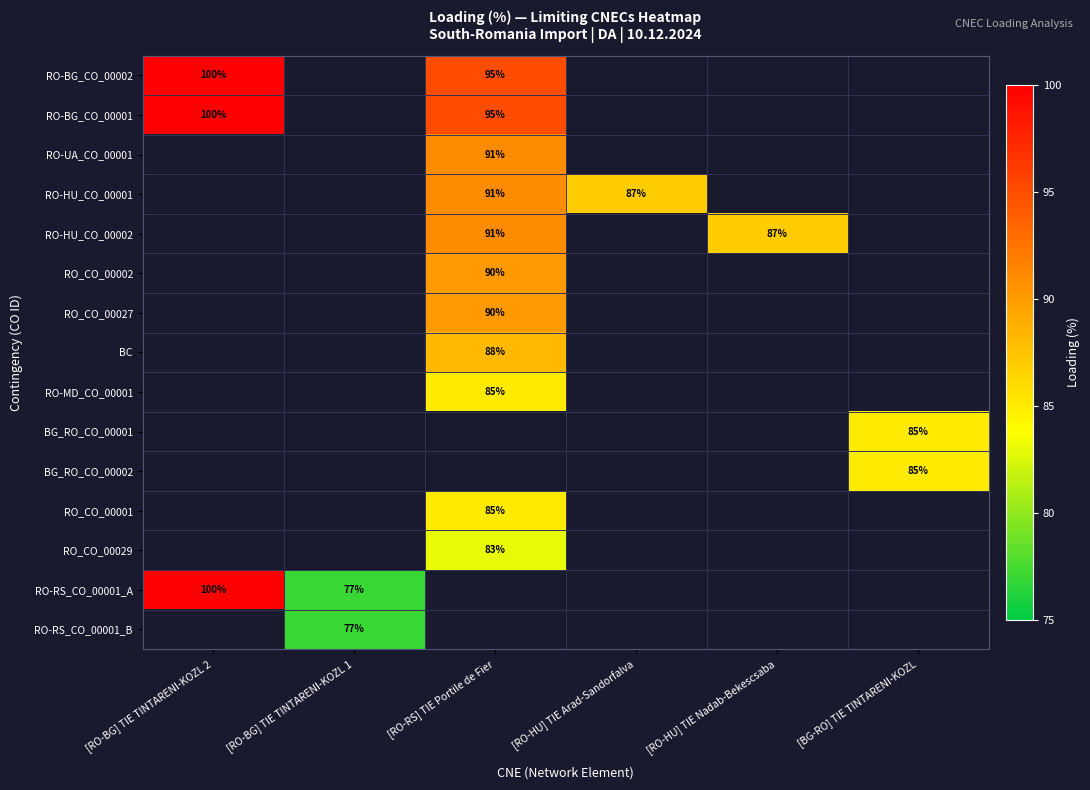

The value of BC at [RO-RS] TIE Portile de Fier is 156. True or false?

False